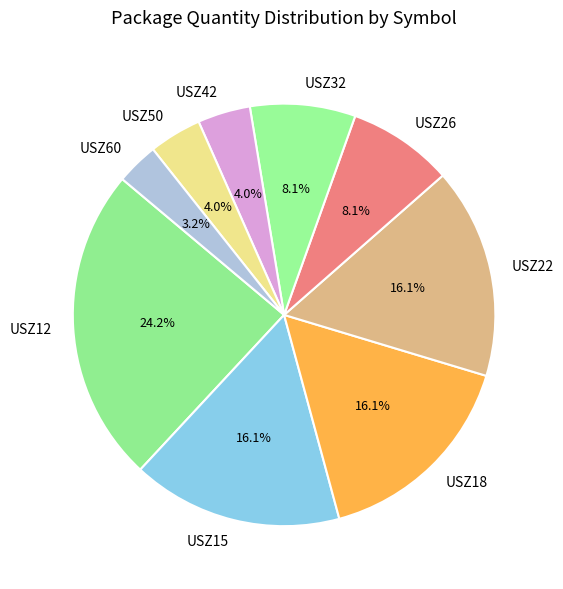

Is it true that USZ42 is 12% of the pie?

False